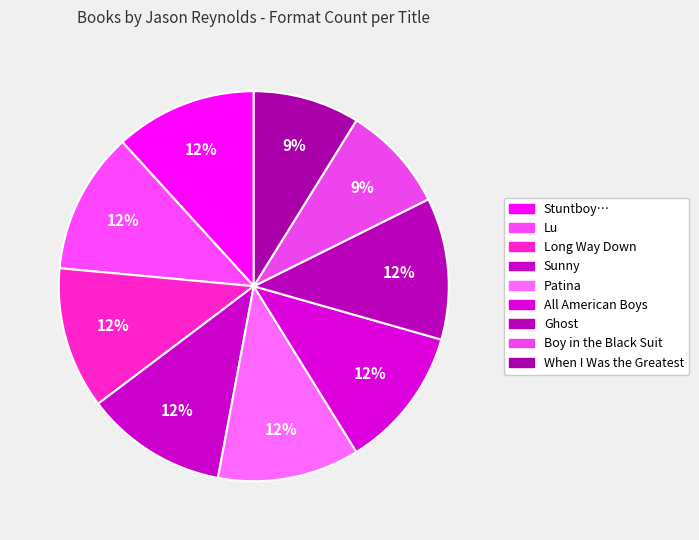

How many slices are in this pie chart?

9